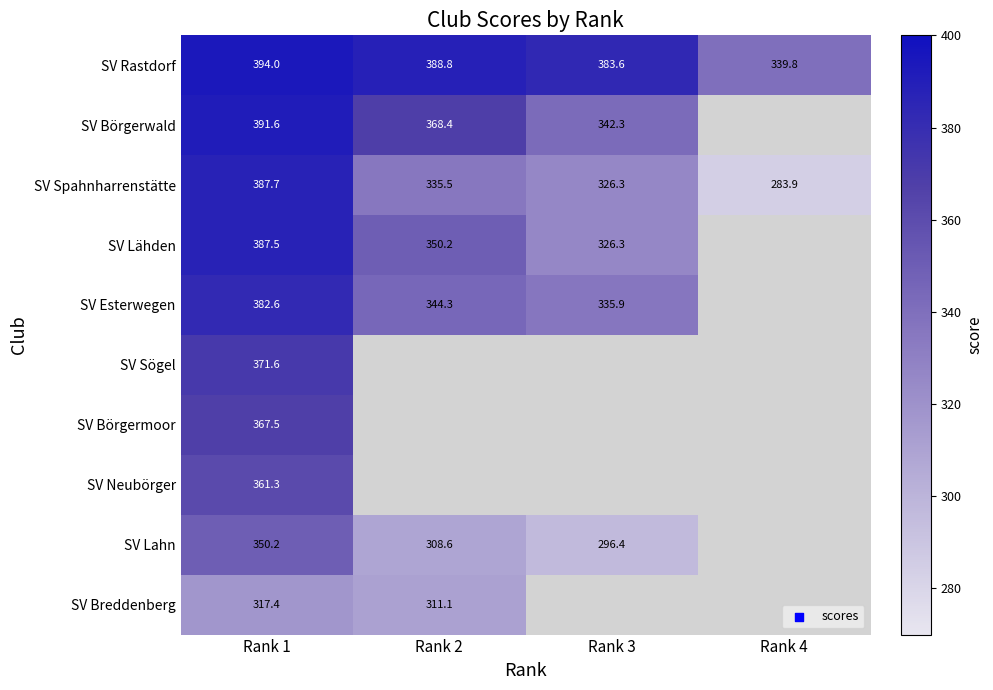

True or false: SV Lähden has a value of 326.3 at Rank 3.

True